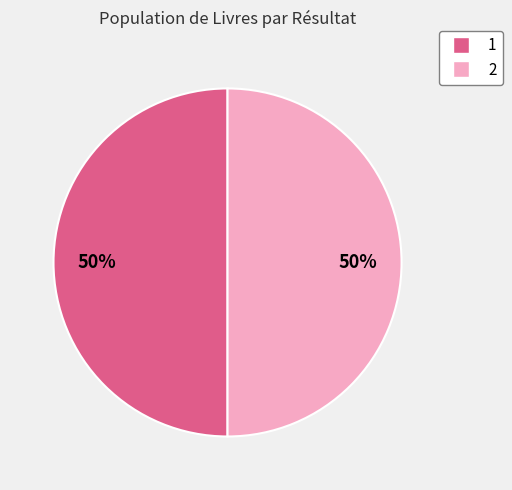

What is the ratio of the value at 1 to the value at 2?

1.0